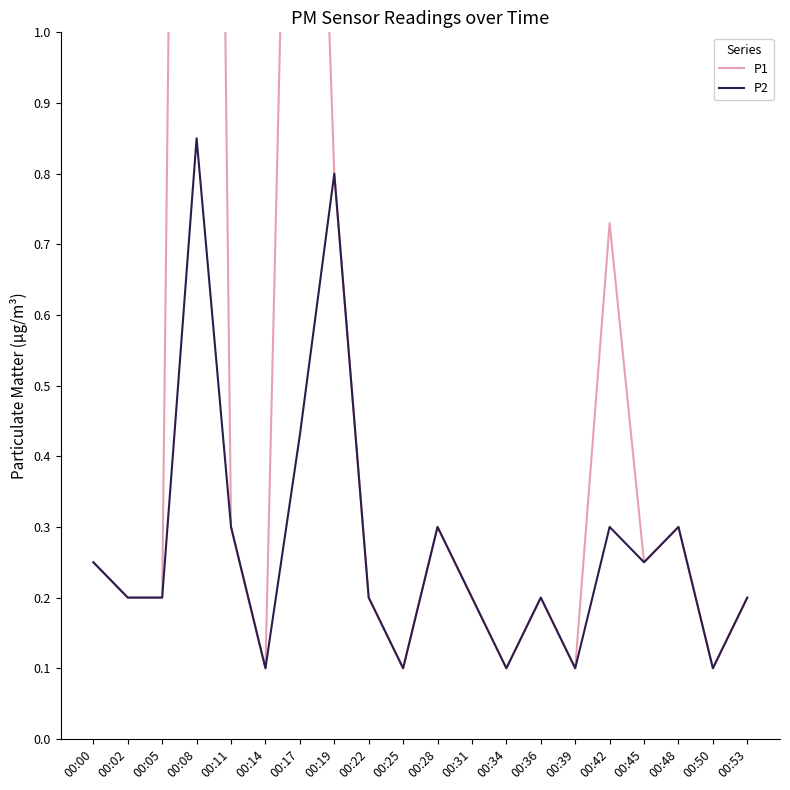

How many data points does each series have?

20